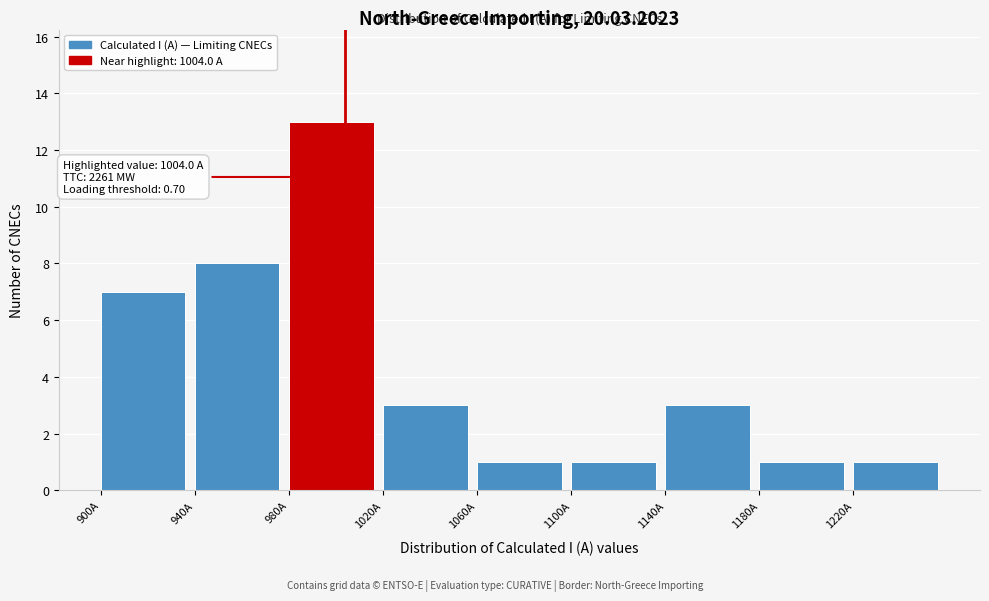

Which range on the x-axis has the tallest bar?

980 to 1020